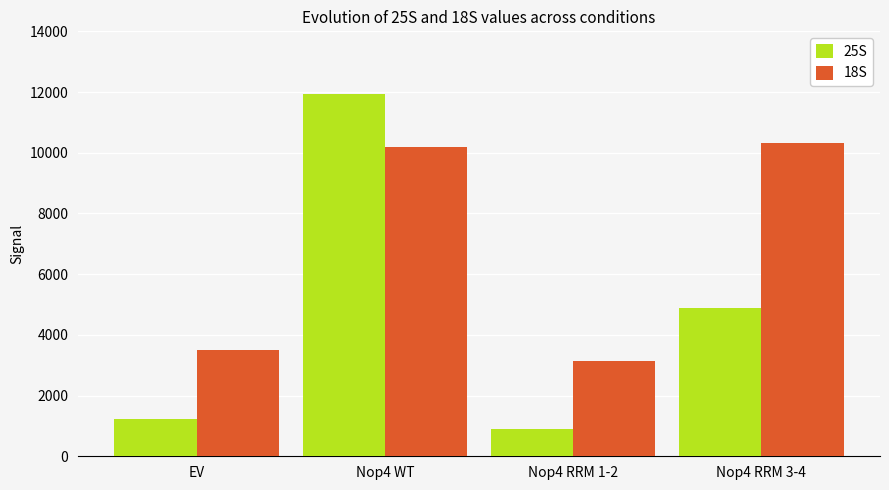

Reading left to right, transcribe all the data shown in this chart.

25S: 1214.1	11922.9	890.7	4873.5
18S: 3501.9	10187.9	3149.8	10337.3